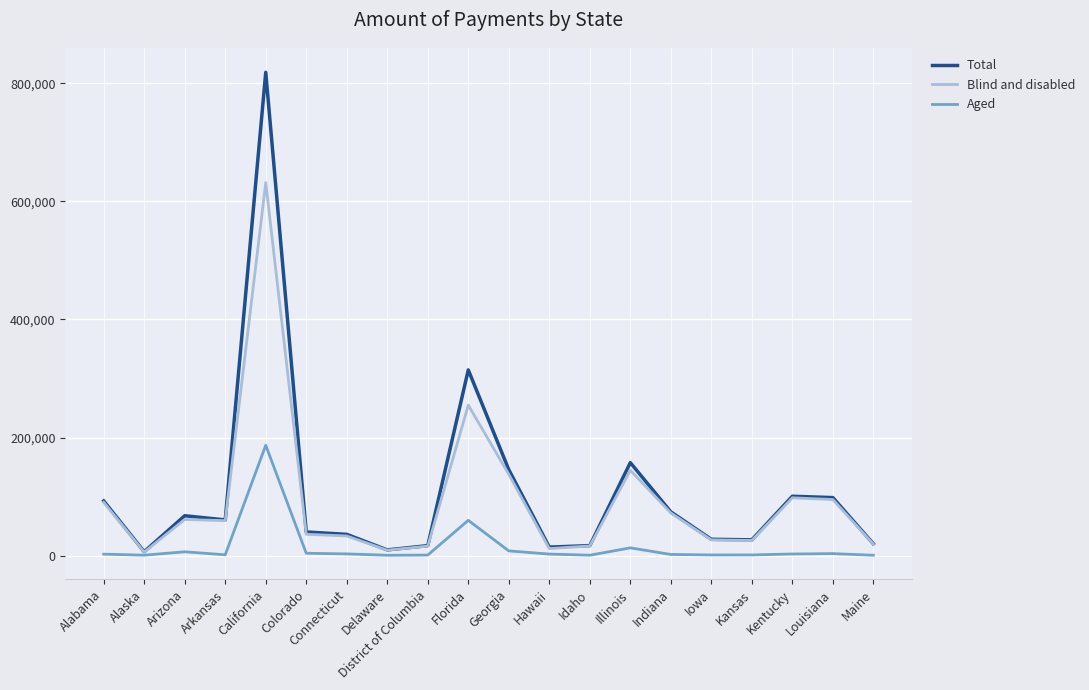

Is the value of Aged at Colorado greater than the value of Blind and disabled at Iowa?

No